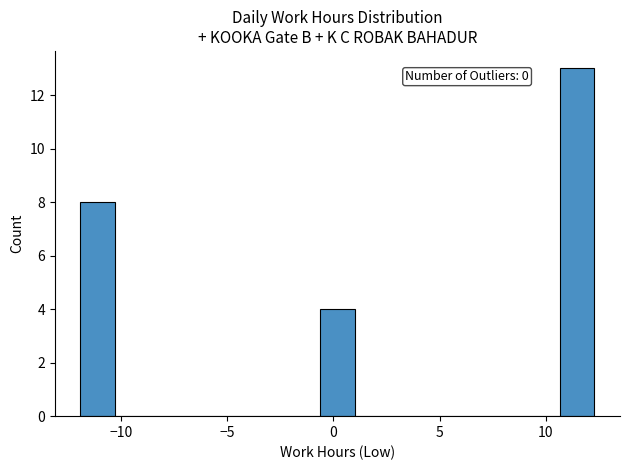

Read against the x-axis, roughly where is the centre of the tallest bar?

11.5